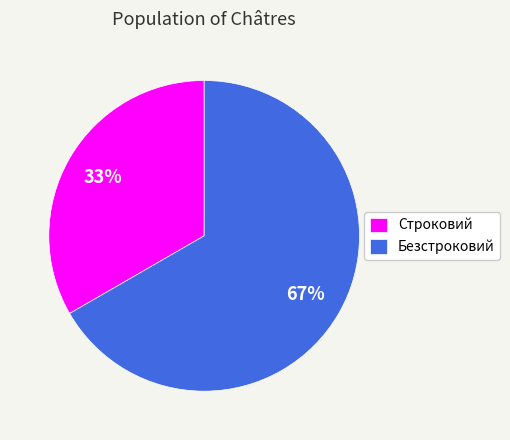

To the nearest percent, what portion does Безстроковий represent?

67%